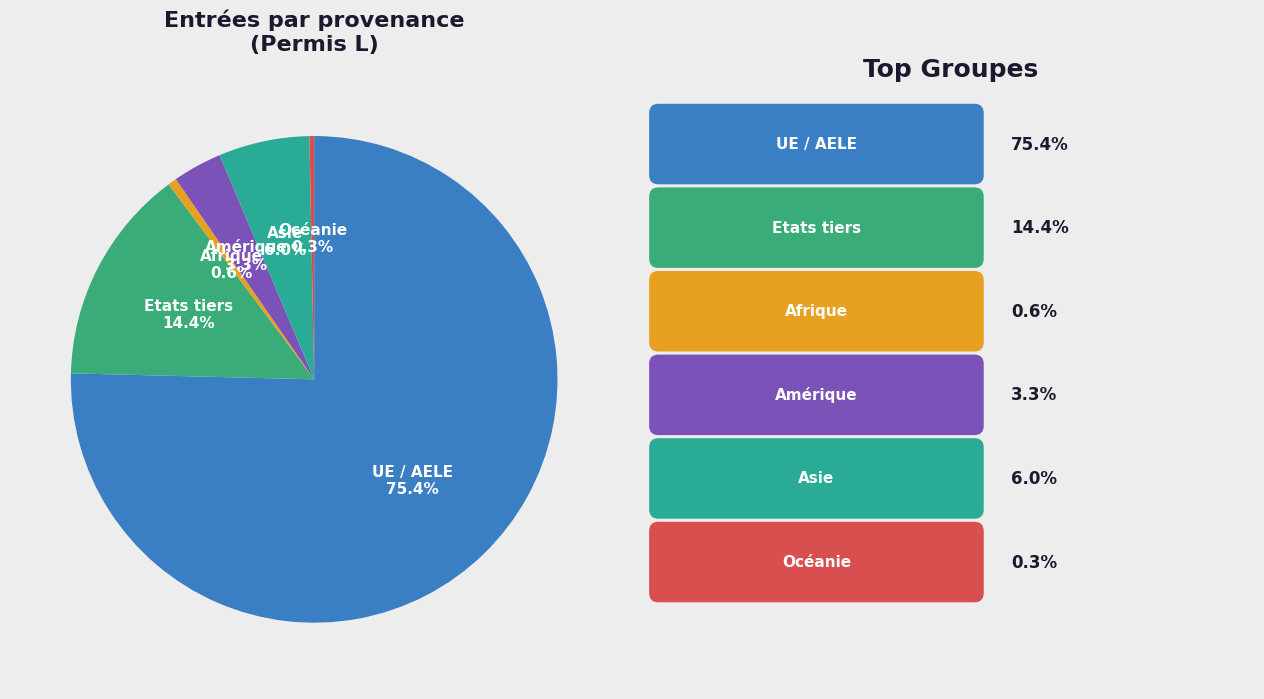

What percentage is the UE / AELE slice, to the nearest percent?

75%